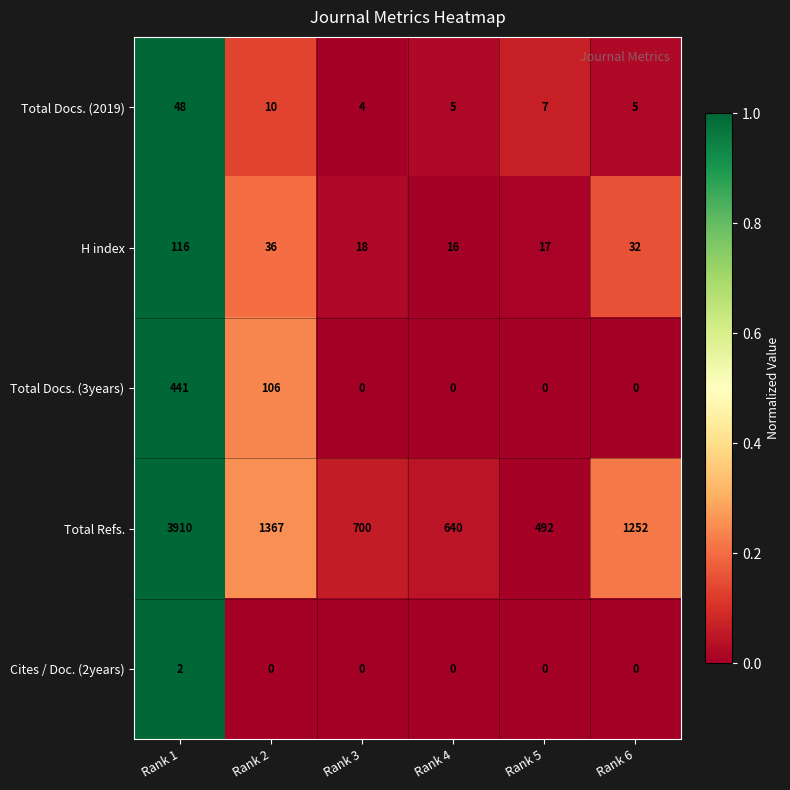

Rank the series by their maximum value, from lowest to highest.

Cites / Doc. (2years), Total Docs. (2019), H index, Total Docs. (3years), Total Refs.